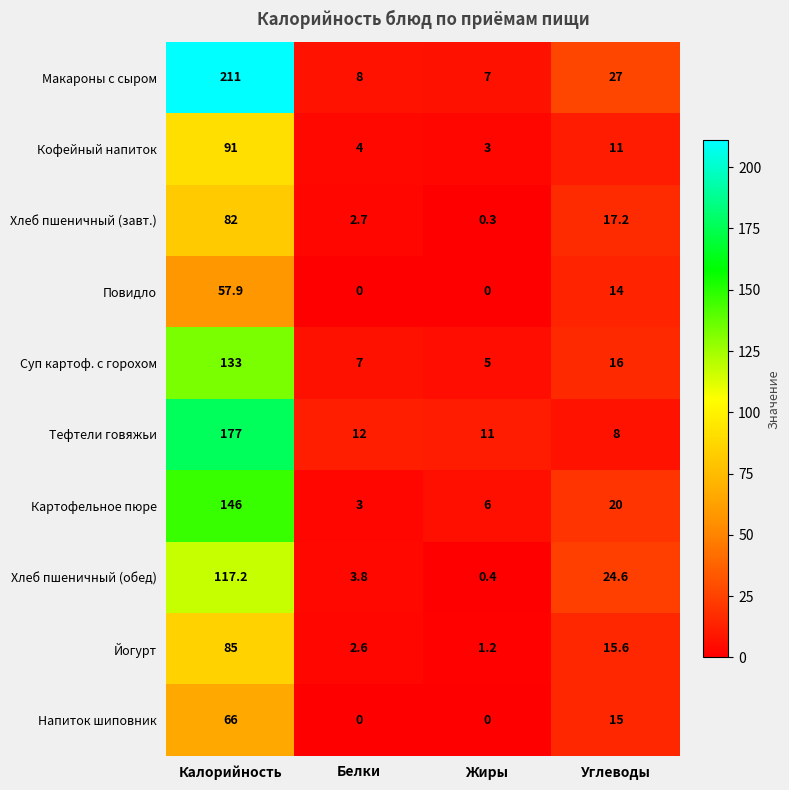

What is the difference between the Хлеб пшеничный (завт.) values at Калорийность and Жиры?

81.7